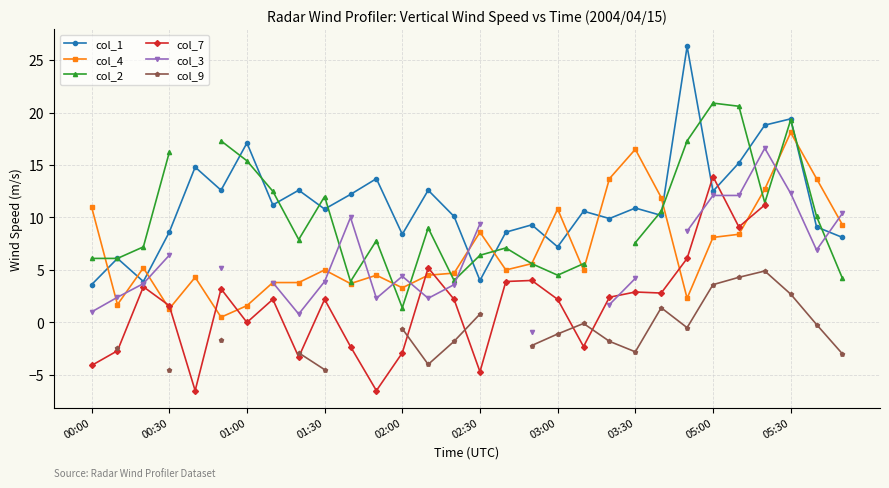

True or false: col_1 has more than 2 interior local peaks.

True